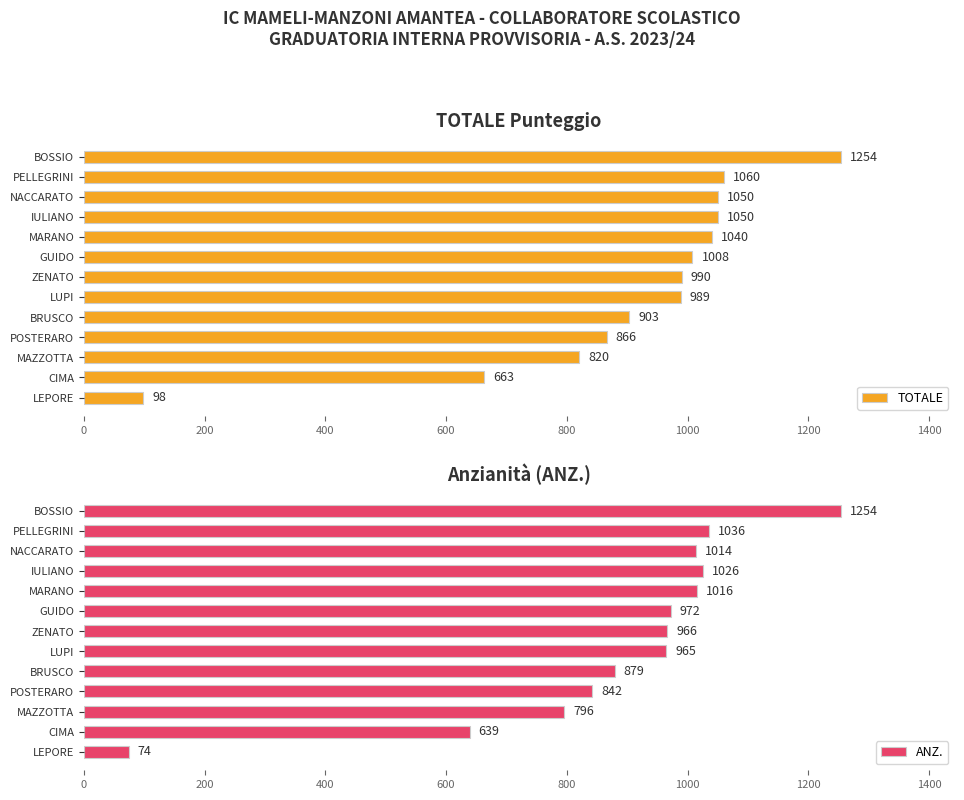

Where is TOTALE nearest to the value 676?

CIMA